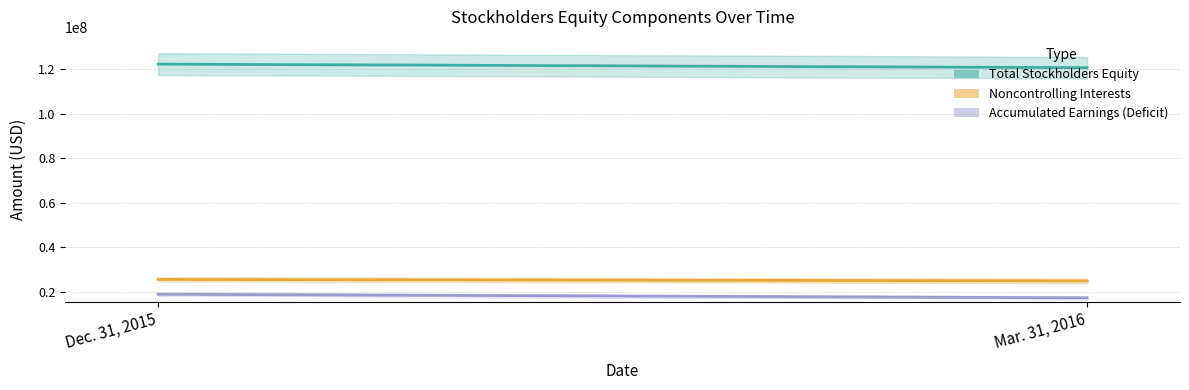

What is the approximate value of Accumulated Earnings (Deficit) at Mar. 31, 2016?

17290706